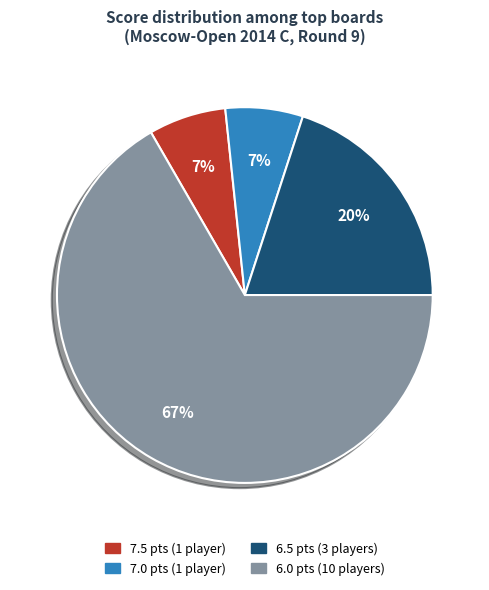

How many segments does this pie chart have?

4